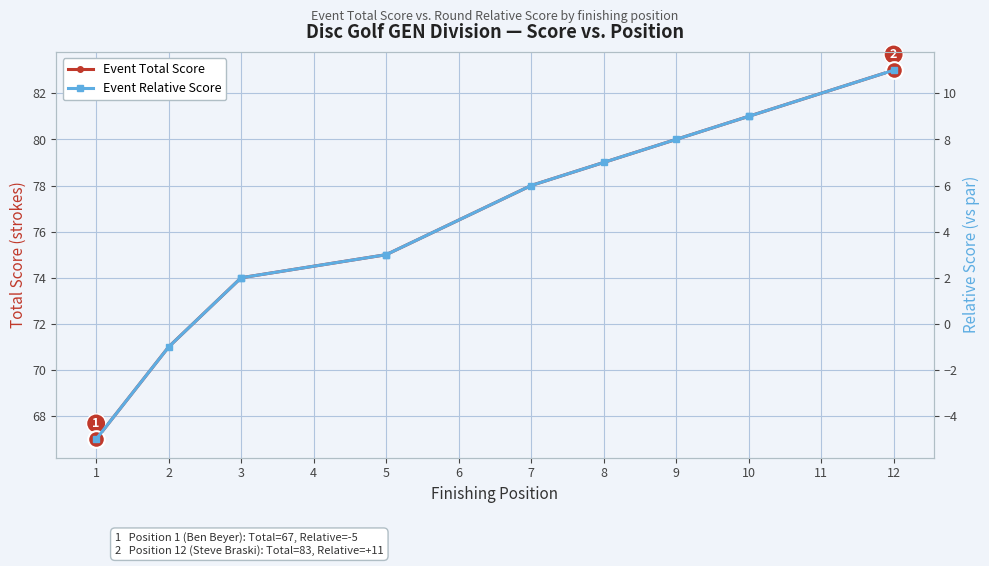

Which series has the largest total across all categories?

Event Total Score